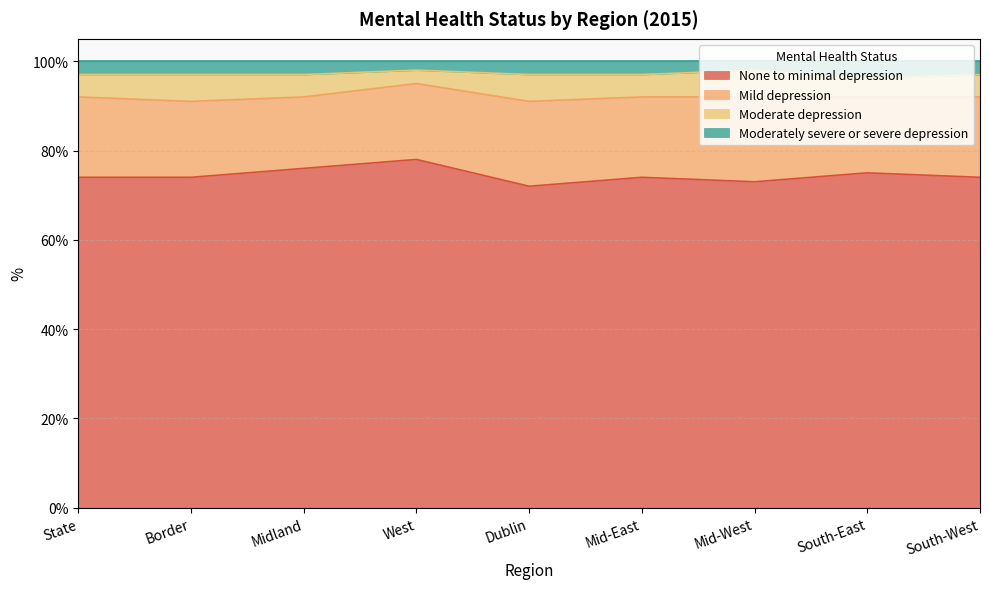

What are all the series names shown in the legend?

None to minimal depression, Mild depression, Moderate depression, Moderately severe or severe depression